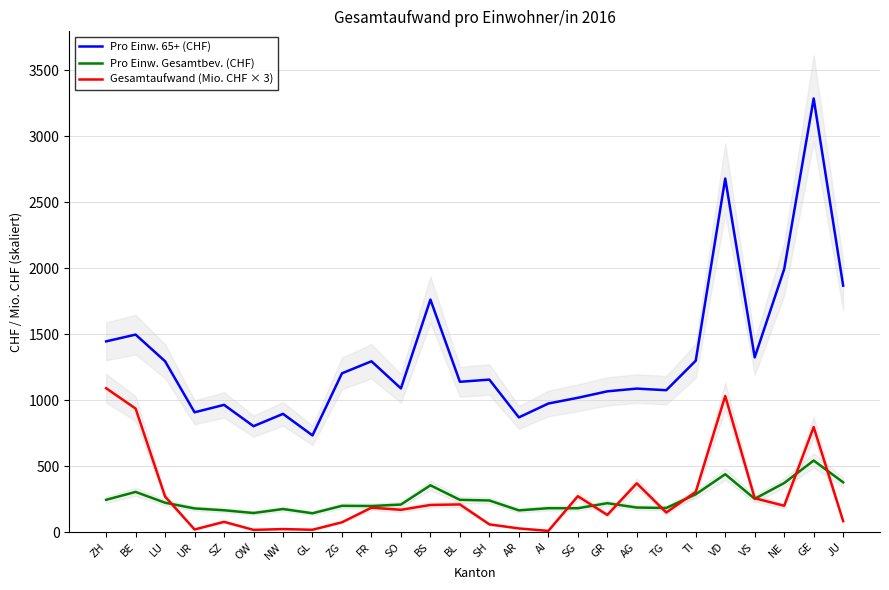

What is the label of the 14th point from the left?

SH